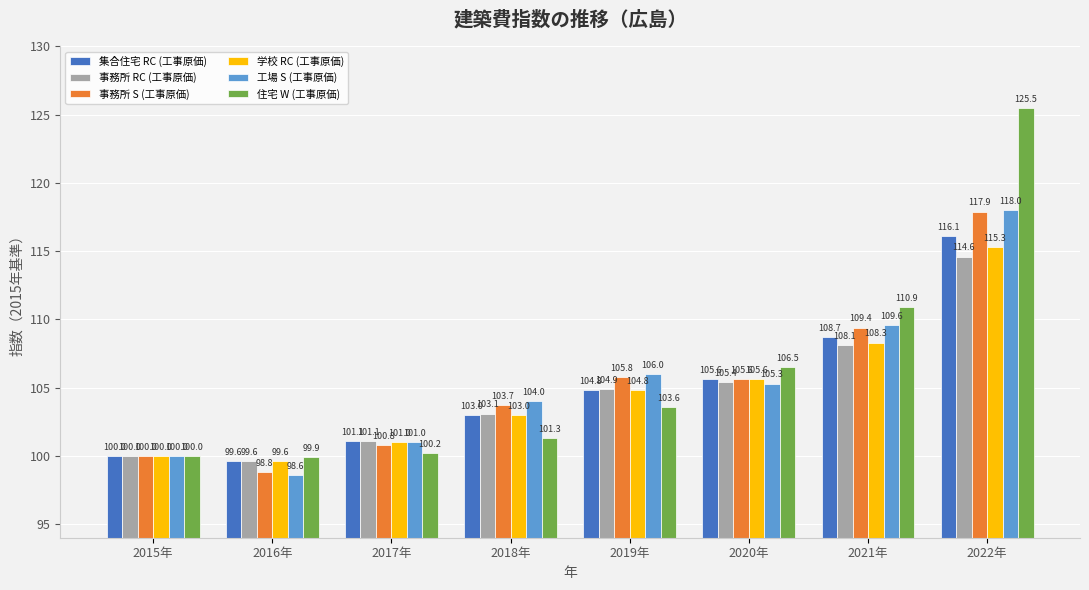

Which category has the highest value in the 工場 S (工事原価) series?

2022年